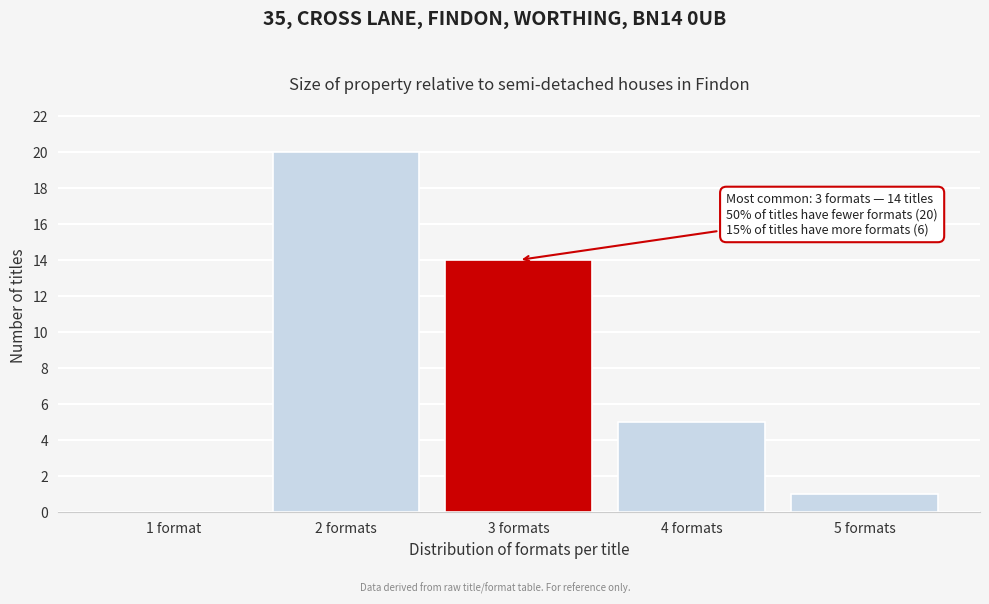

Reading left to right, extract all data points from this chart.

1 format=0	2 formats=20	3 formats=14	4 formats=5	5 formats=1